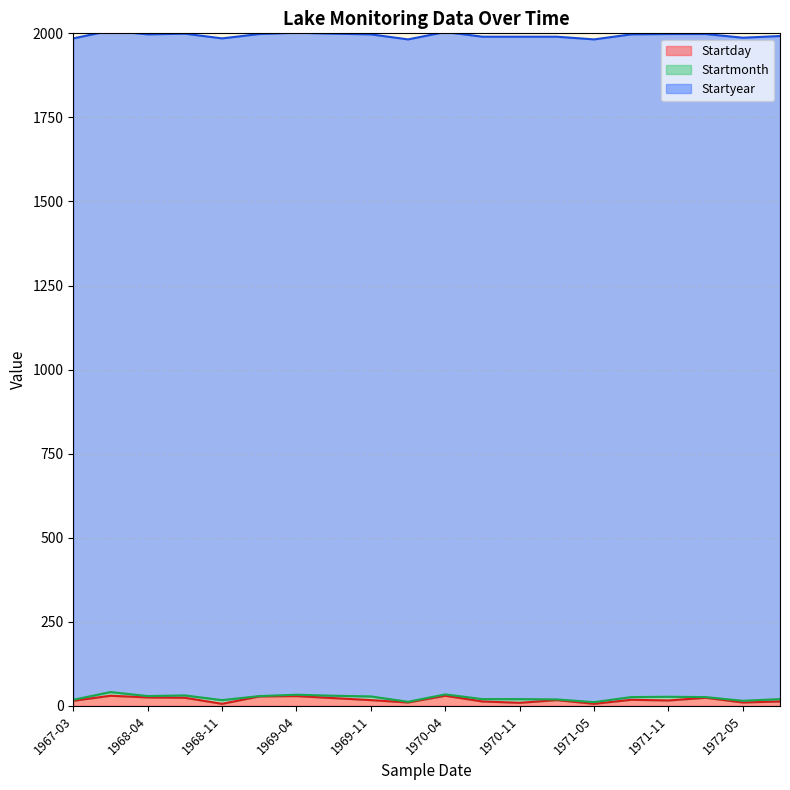

What is the difference between the highest and lowest values at 1970-11?

1961